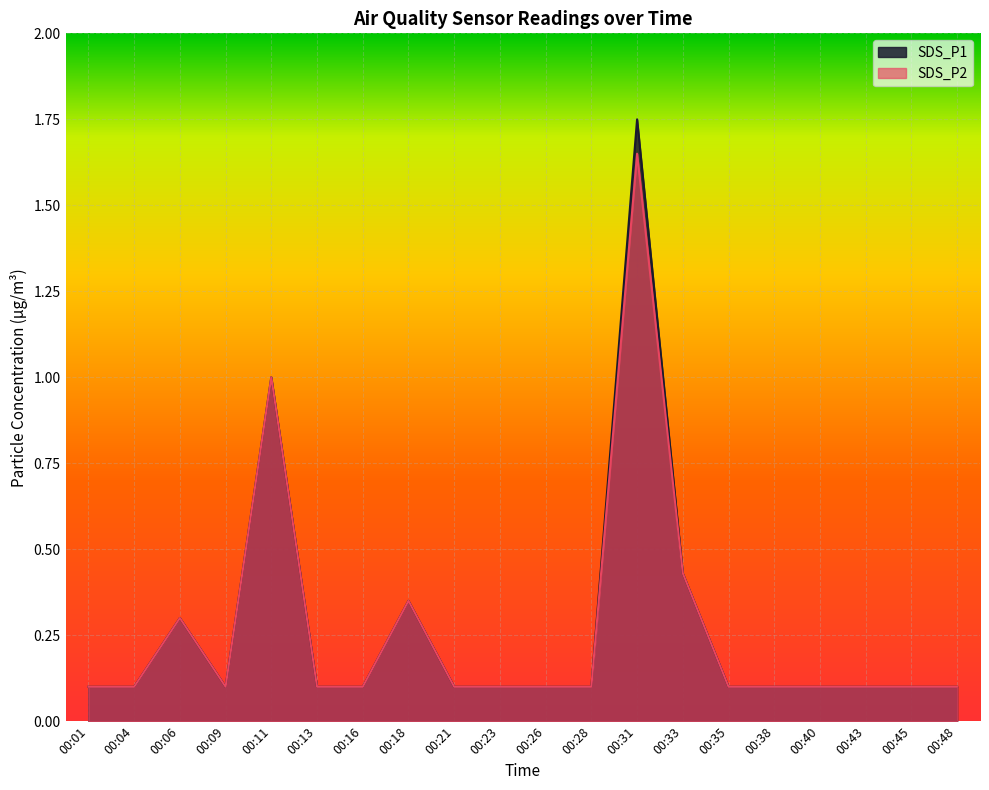

Is the value of SDS_P1 at 00:40 greater than the value of SDS_P2 at 00:45?

No